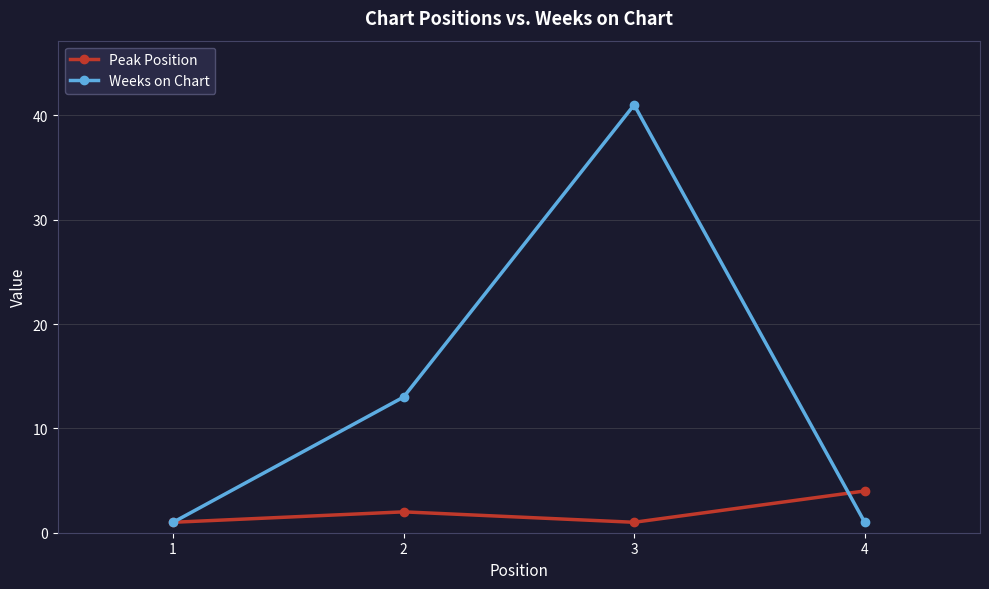

Is it true that Weeks on Chart equals 41 at 3?

True